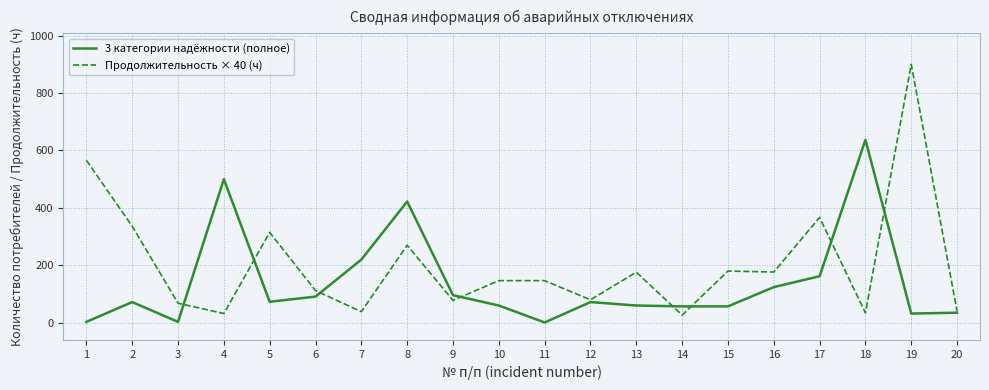

Which series changed the most between 12 and 15?

Продолжительность × 40 (ч)